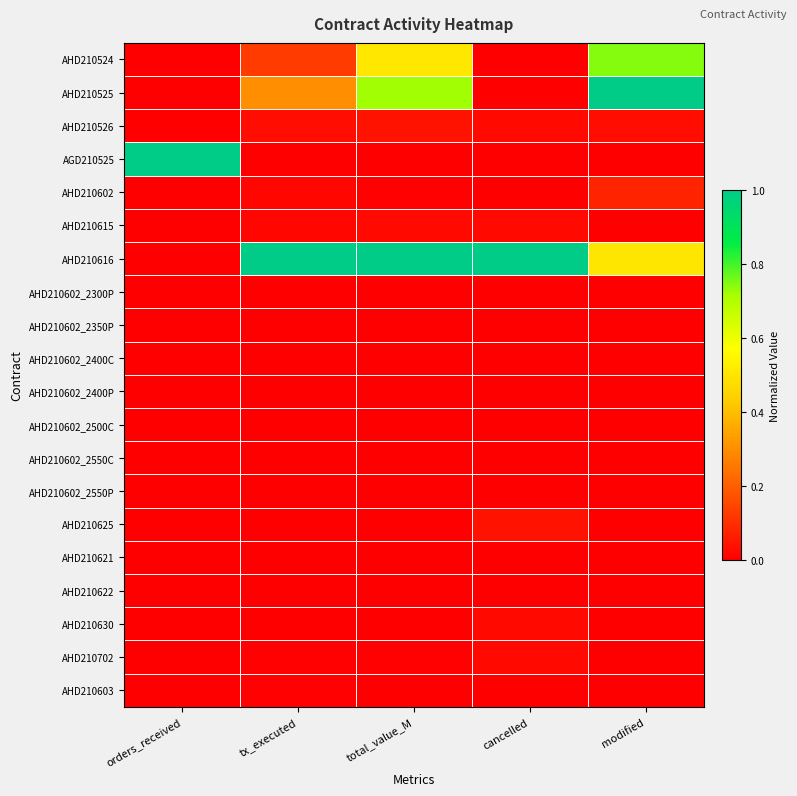

At which category does the chart reach its peak across all series?

modified